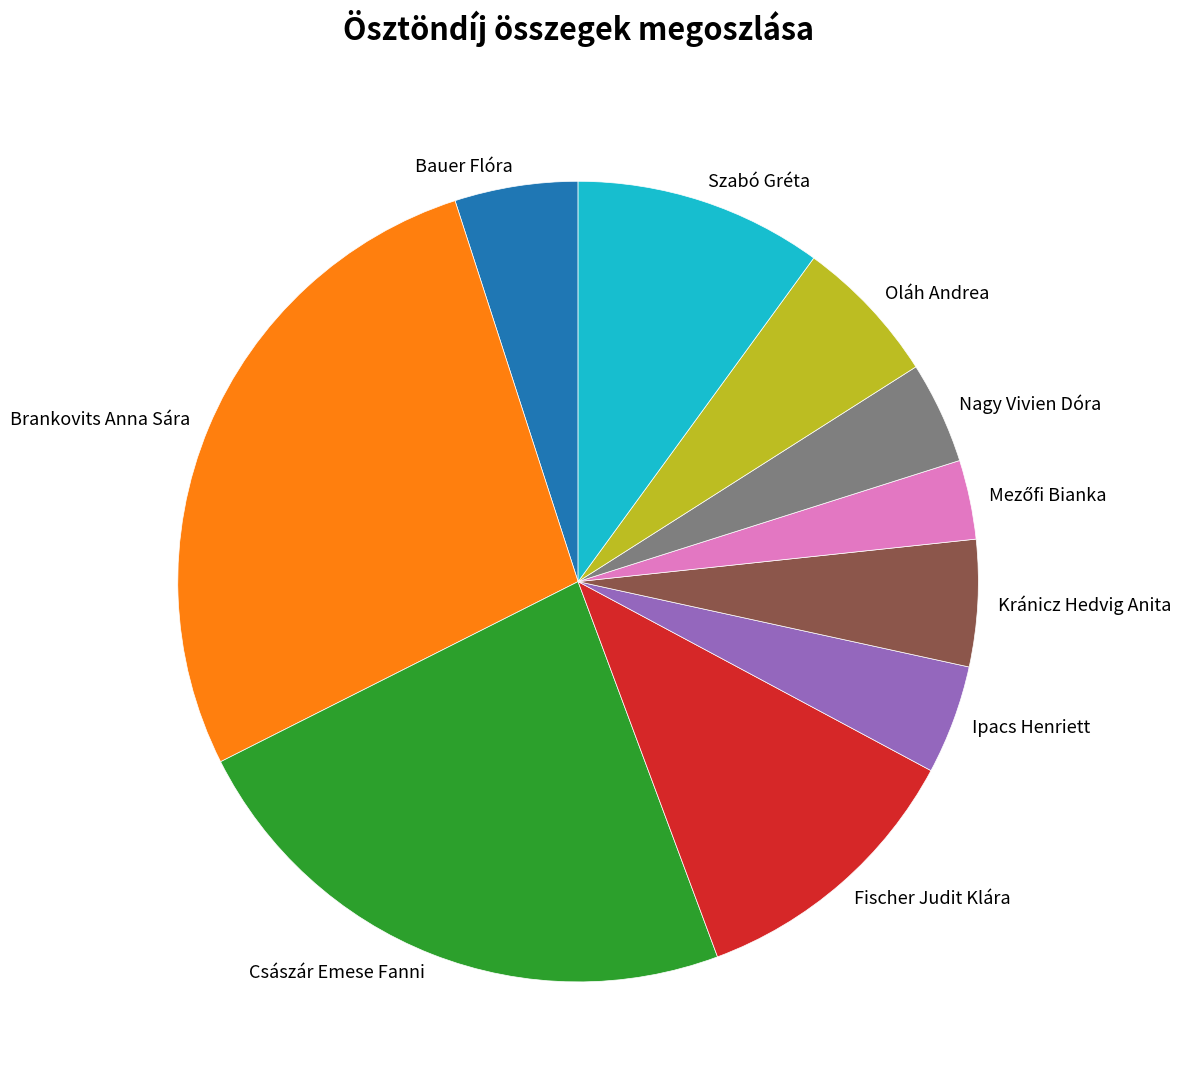

Which slice is the largest?

Brankovits Anna Sára